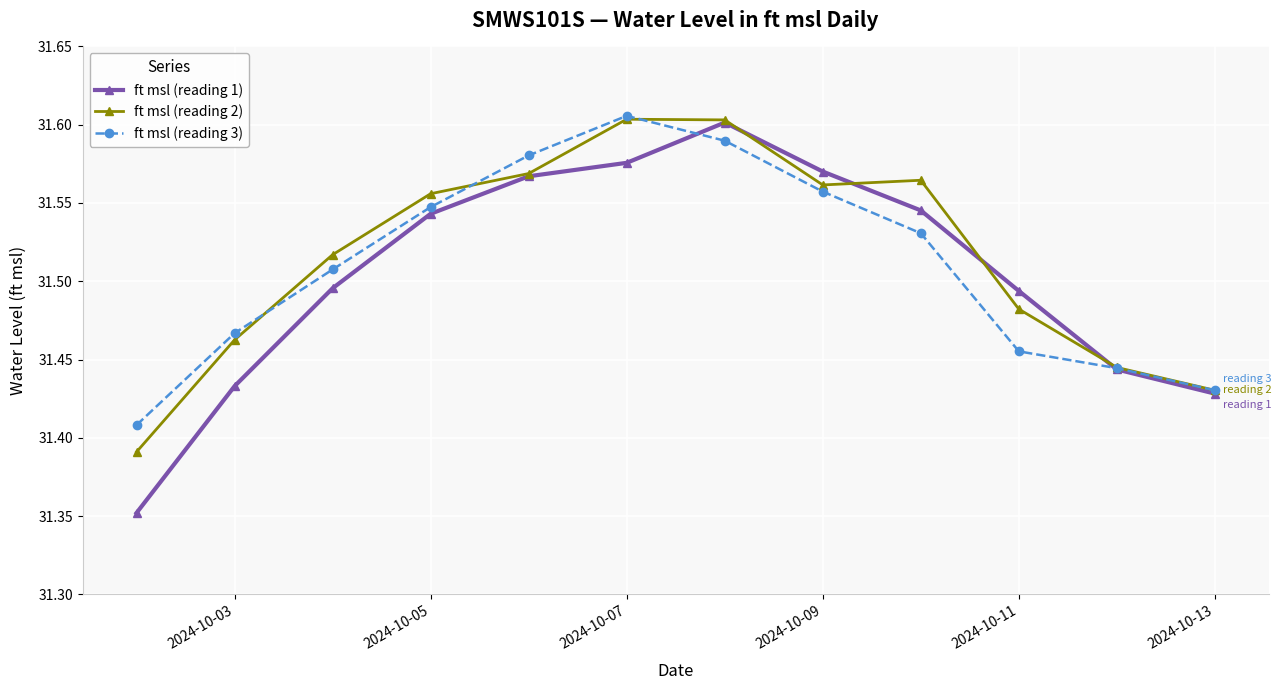

Which series has the largest range (max minus min)?

ft msl (reading 1)